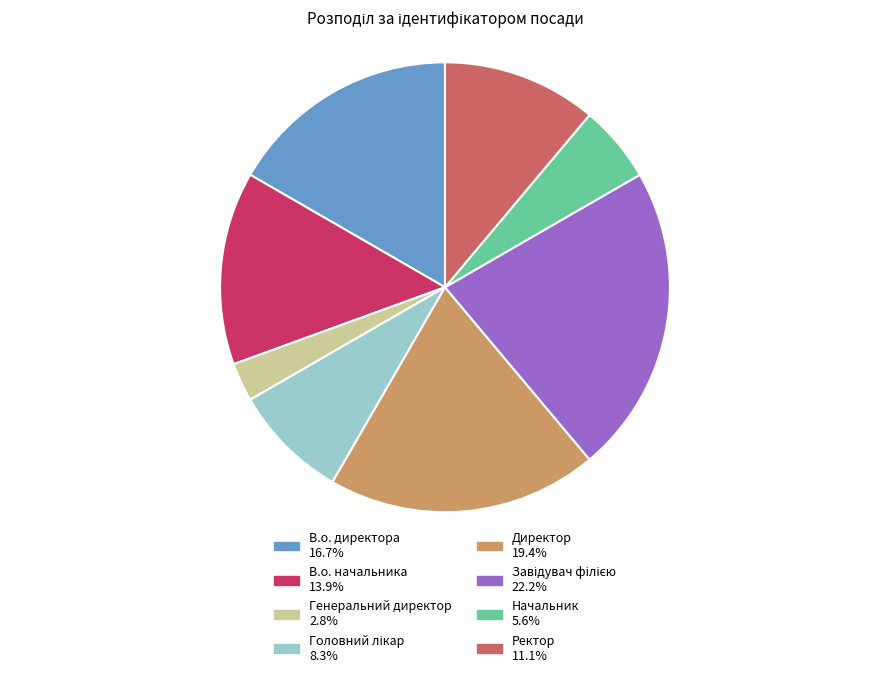

Is there any slice that represents more than half of the pie?

No